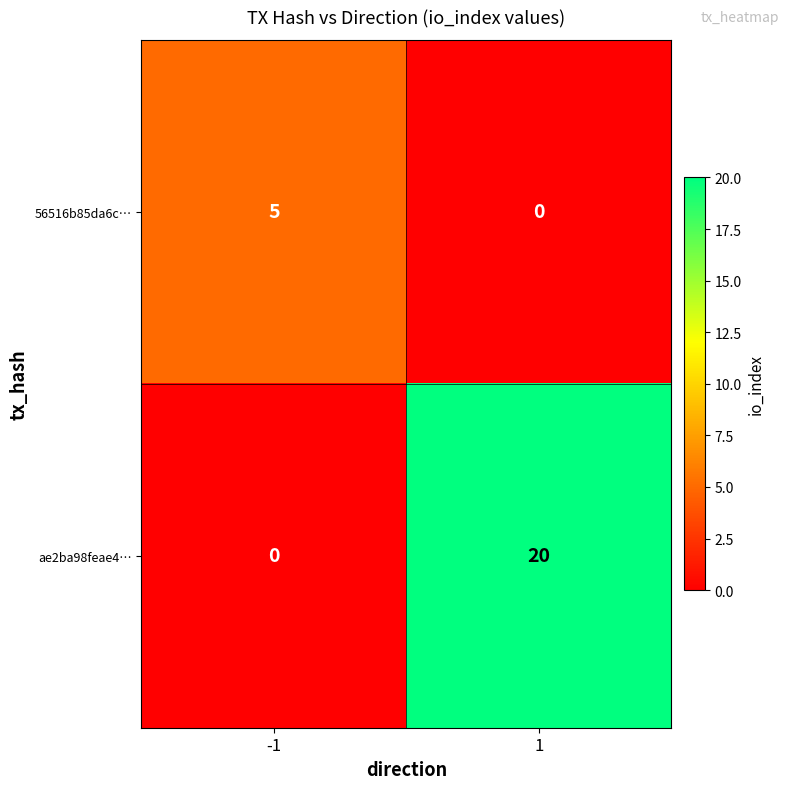

What is the sum of the 56516b85da6c… values at -1 and 1?

5